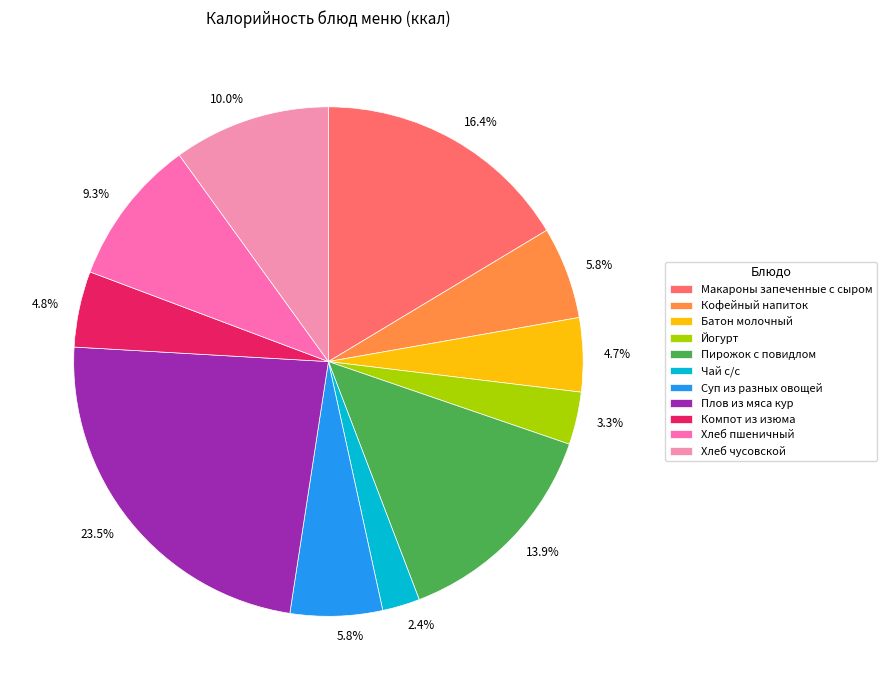

To the nearest percent, what is the difference between the largest and smallest slice percentages?

21%